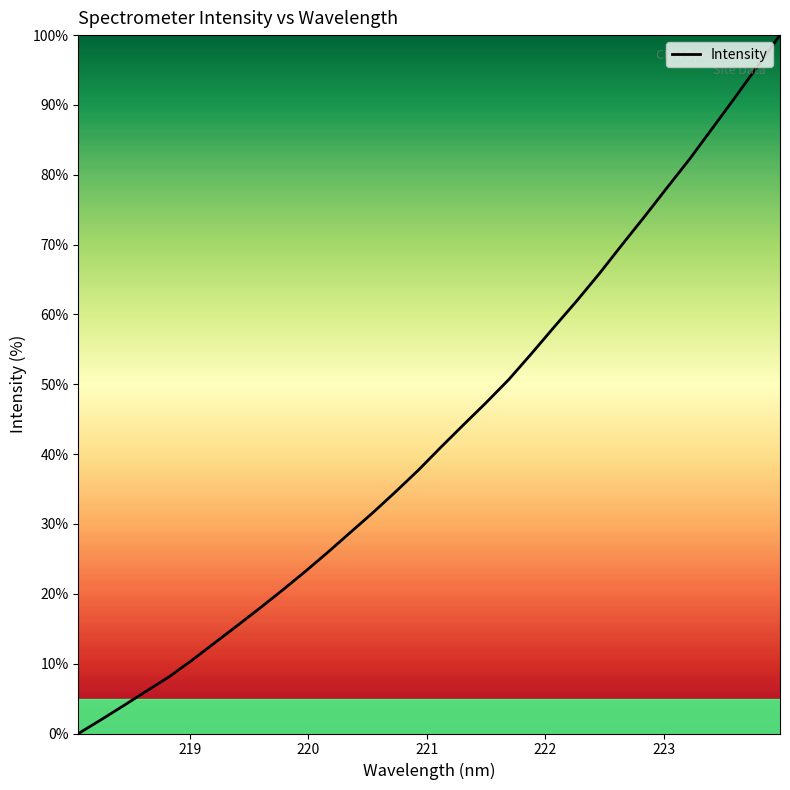

What is the greatest value displayed?

100.0